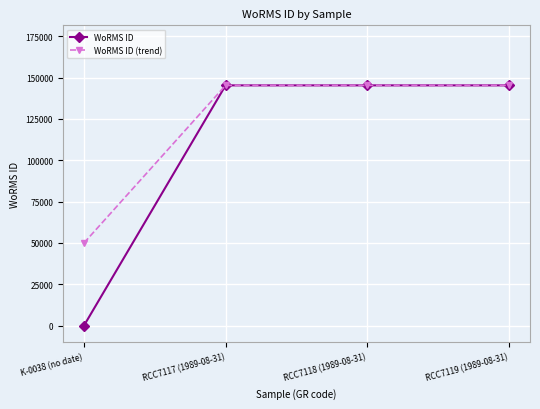

Which series has the largest total across all categories?

WoRMS ID (trend)